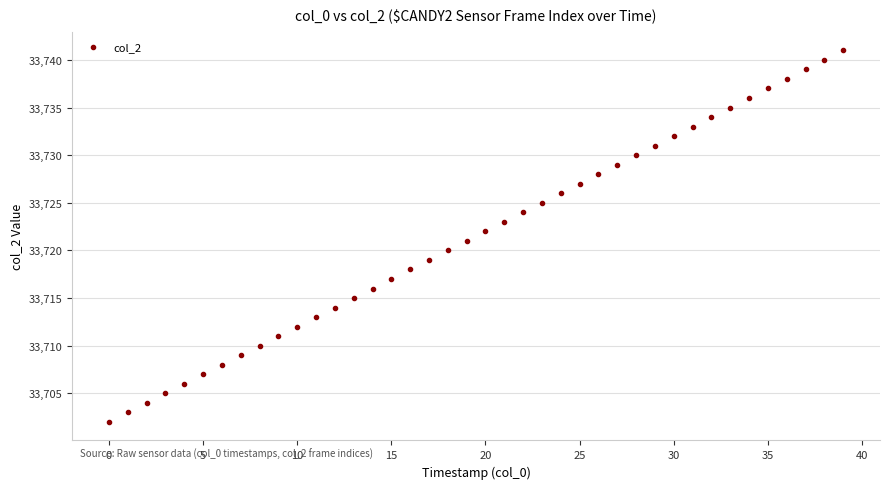

What is the range of Y values (max minus min)?

39